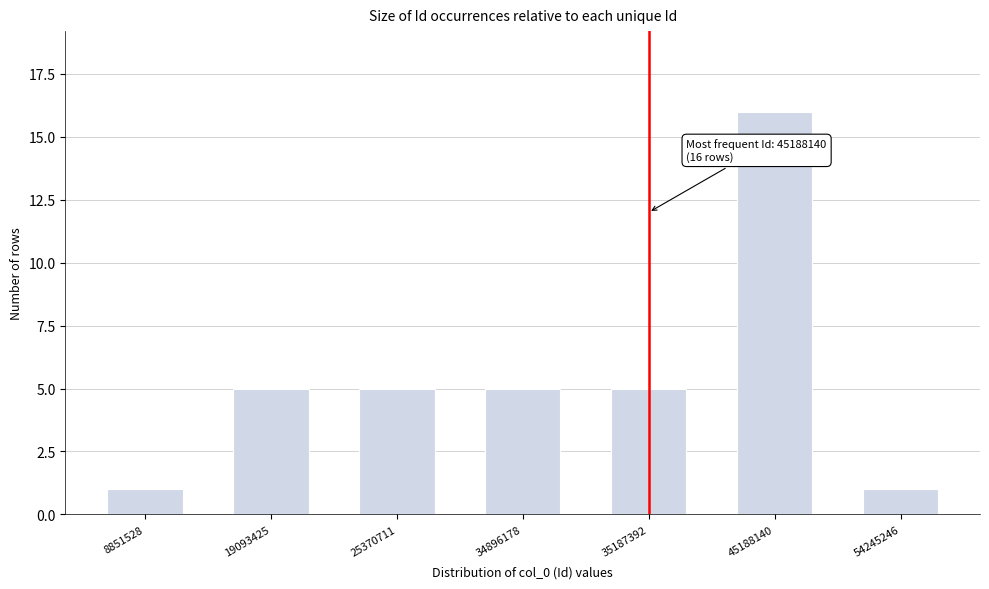

Reading left to right, what are all the values shown in this chart?

1	5	5	5	5	16	1